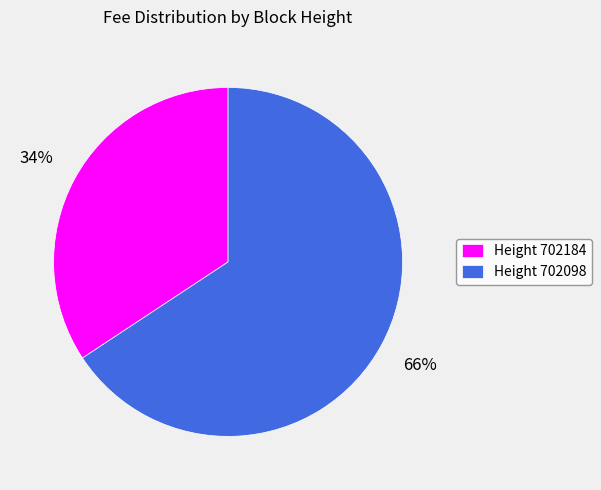

To the nearest percent, what is the combined percentage of Height 702098 and Height 702184?

100%